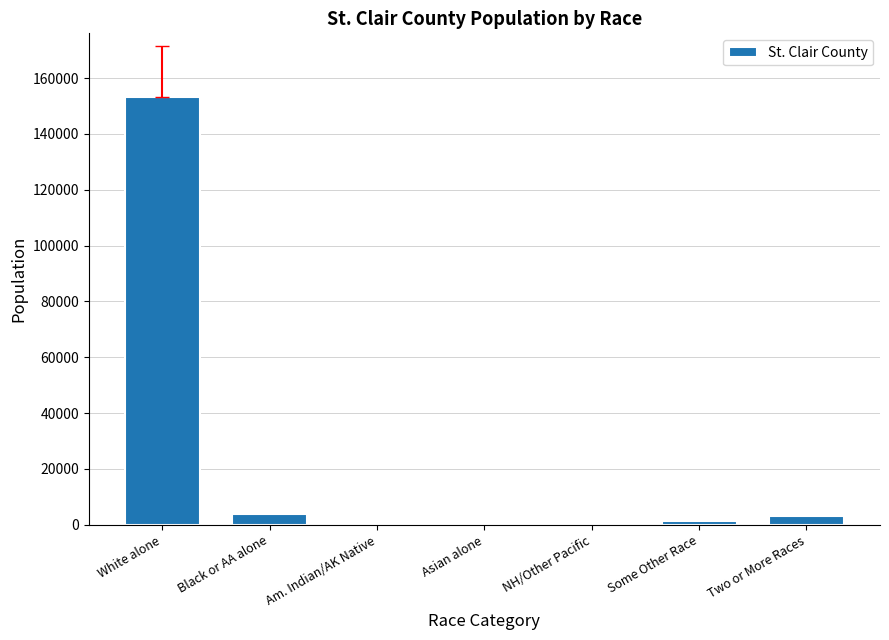

What is the sum of all values?

163040